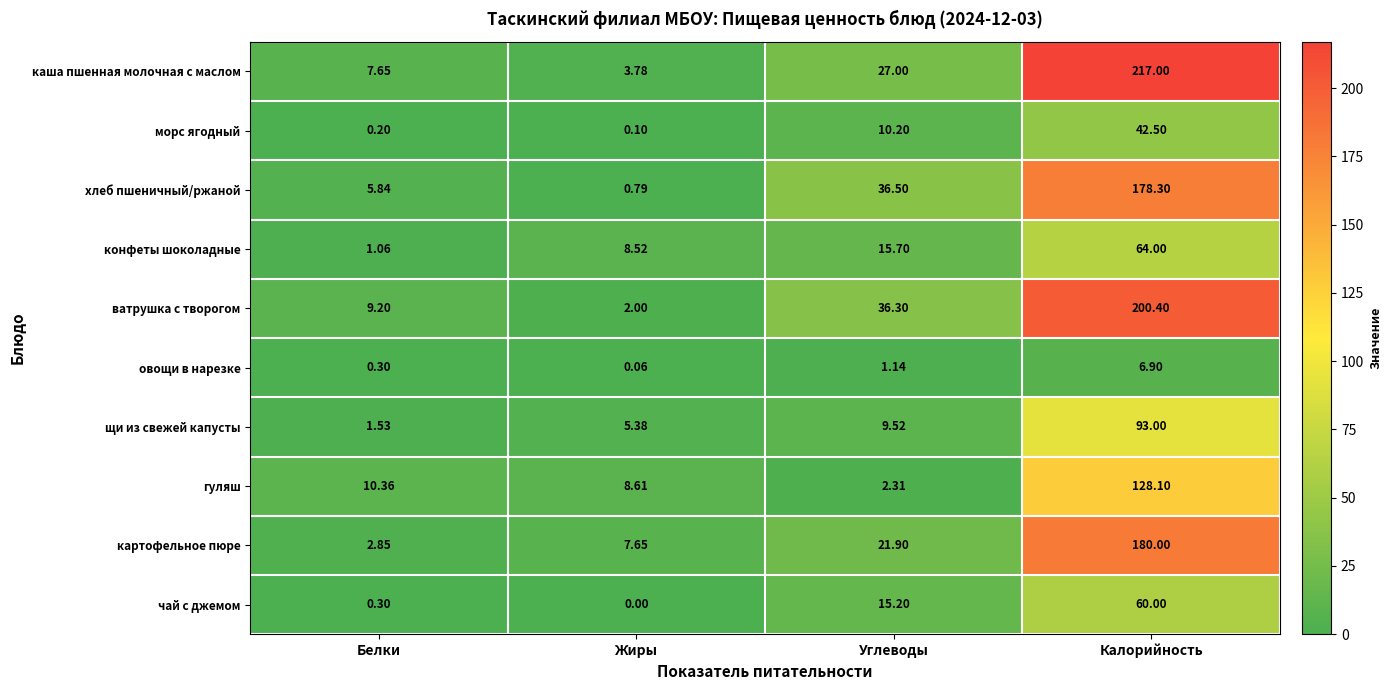

Which series has the largest total across all categories?

каша пшенная молочная с маслом